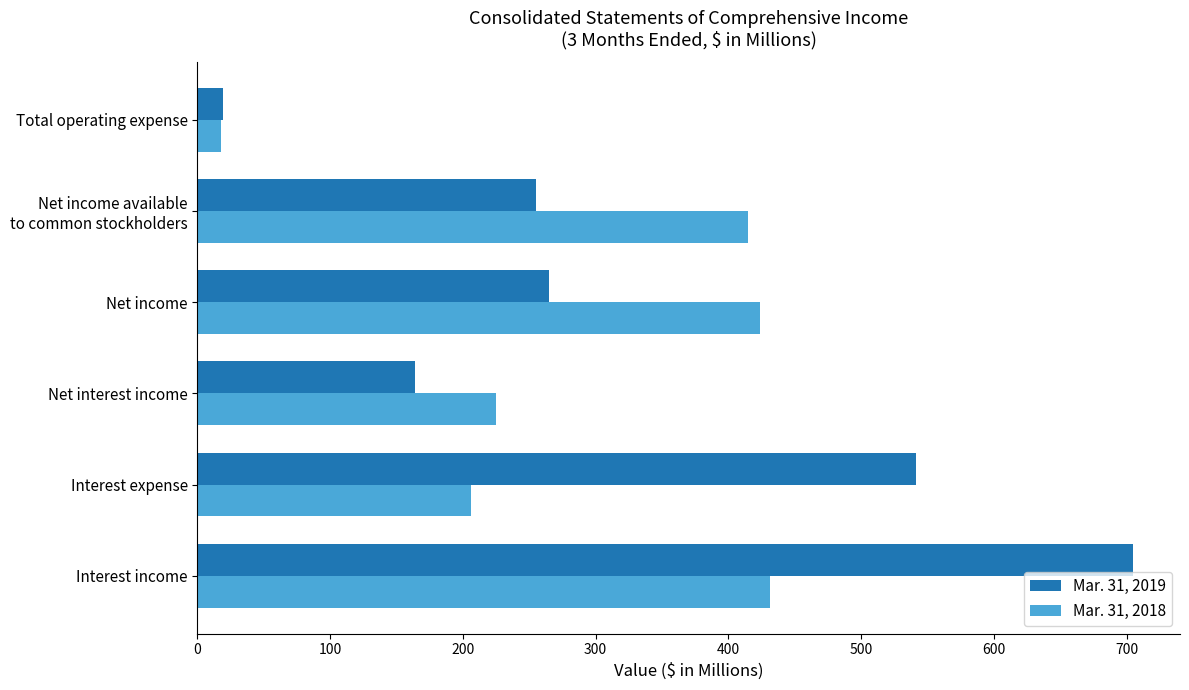

How many data points in Mar. 31, 2018 are less than 415?

3